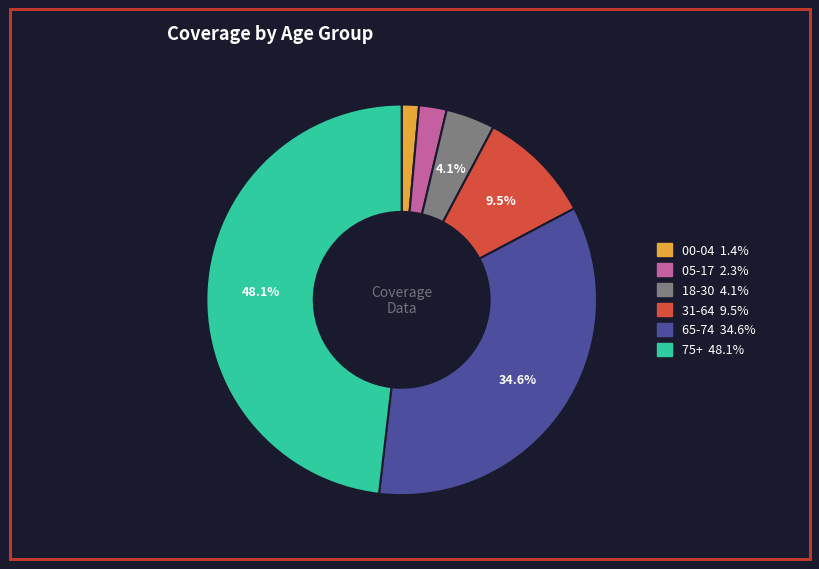

Which category has the biggest portion of the pie?

75+